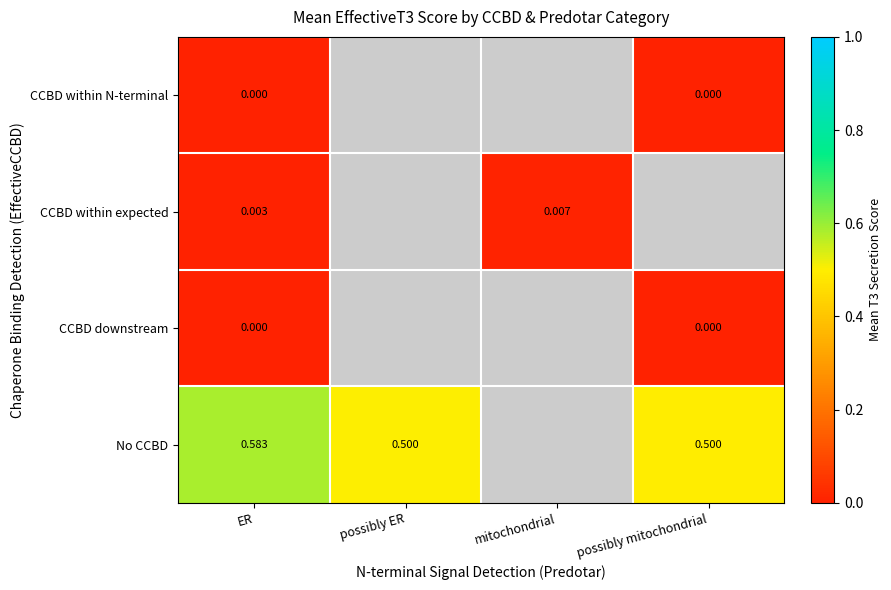

Is the value of No CCBD at ER greater than the value of CCBD downstream at ER?

Yes